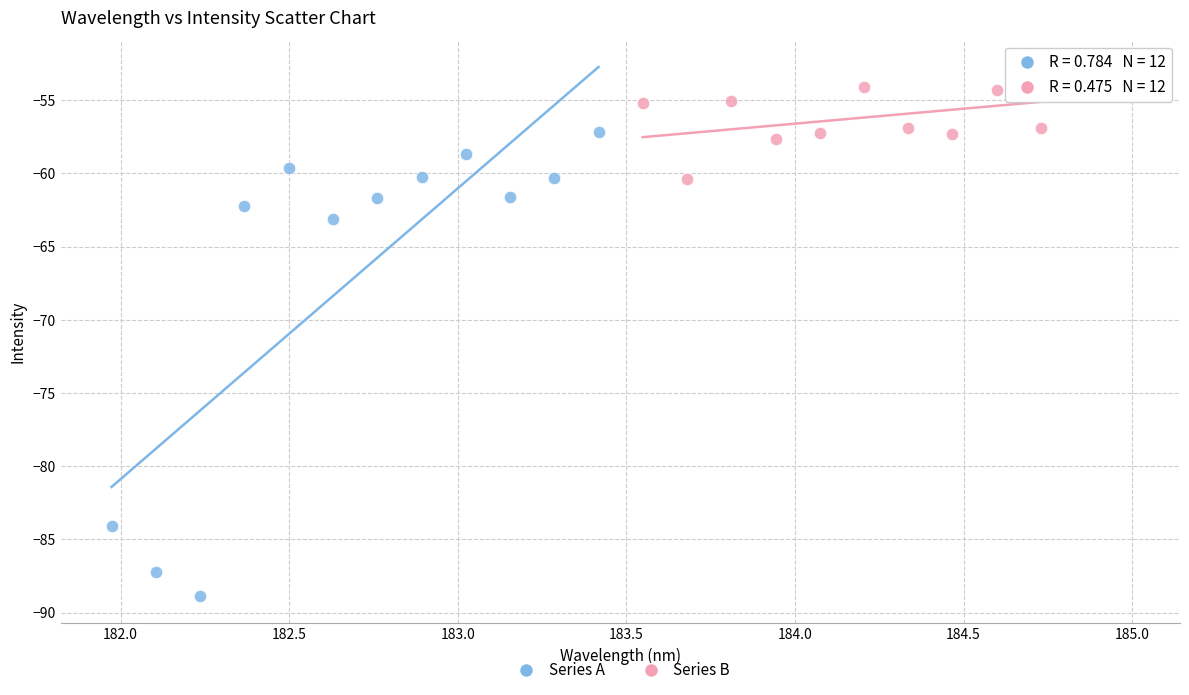

Which series reaches the maximum Y coordinate?

Series B